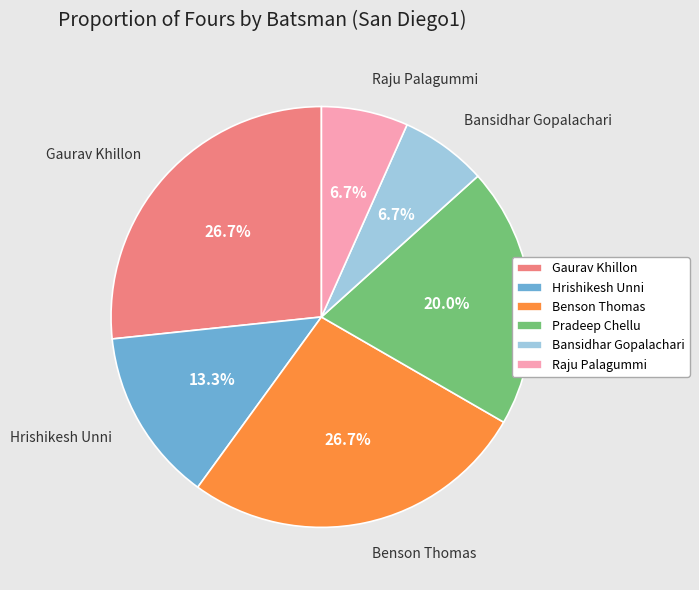

What is the ratio of the value at Bansidhar Gopalachari to the value at Hrishikesh Unni?

0.5